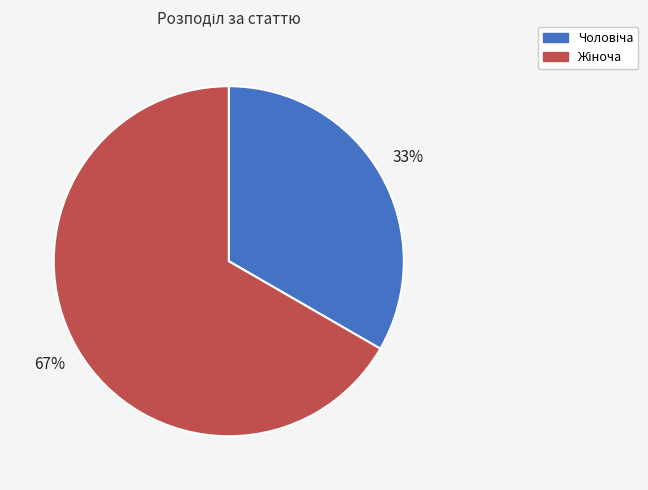

Is there a majority slice in this chart?

Yes